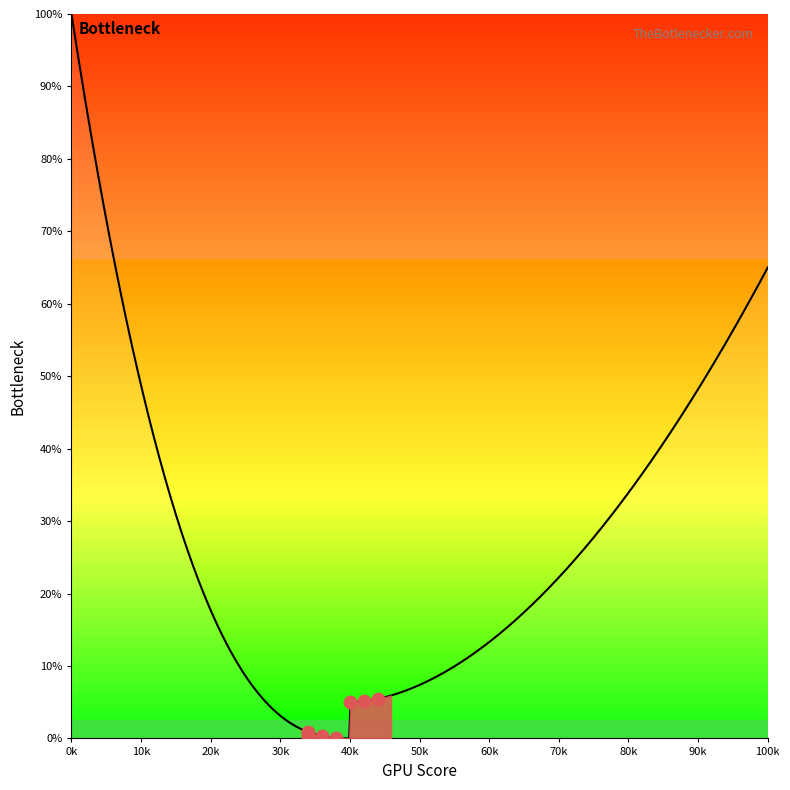

Between 20k and 0k, which is larger?

0k